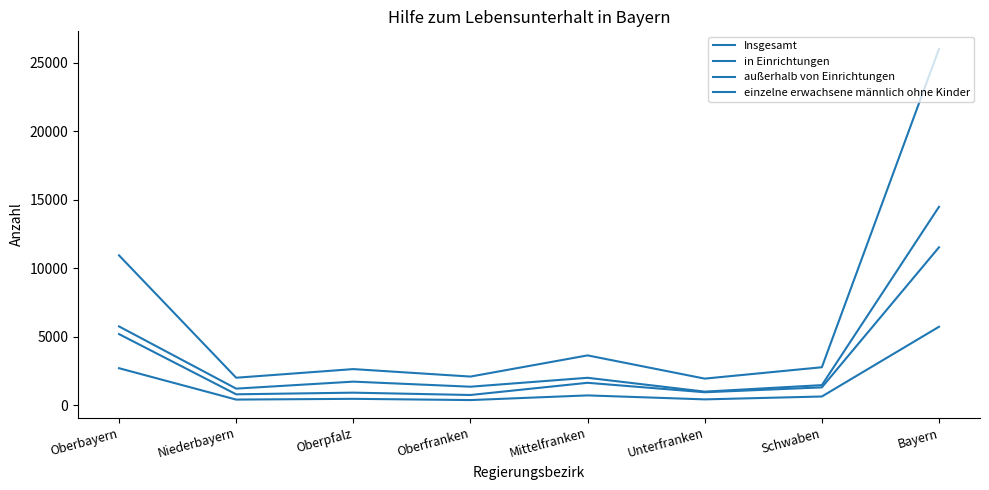

What is the highest value of the außerhalb von Einrichtungen series?

11525